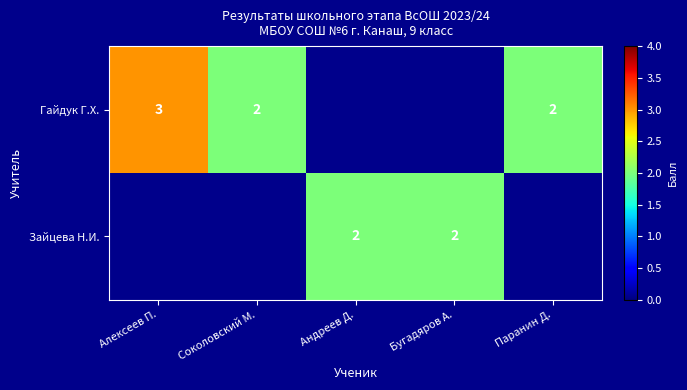

What is the sum of the Гайдук Г.Х. values at Соколовский М. and Паранин Д.?

4